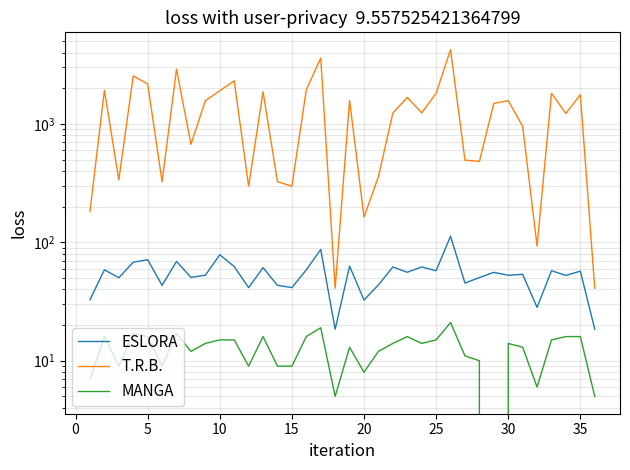

How many data points in ESLORA are less than 55?

18